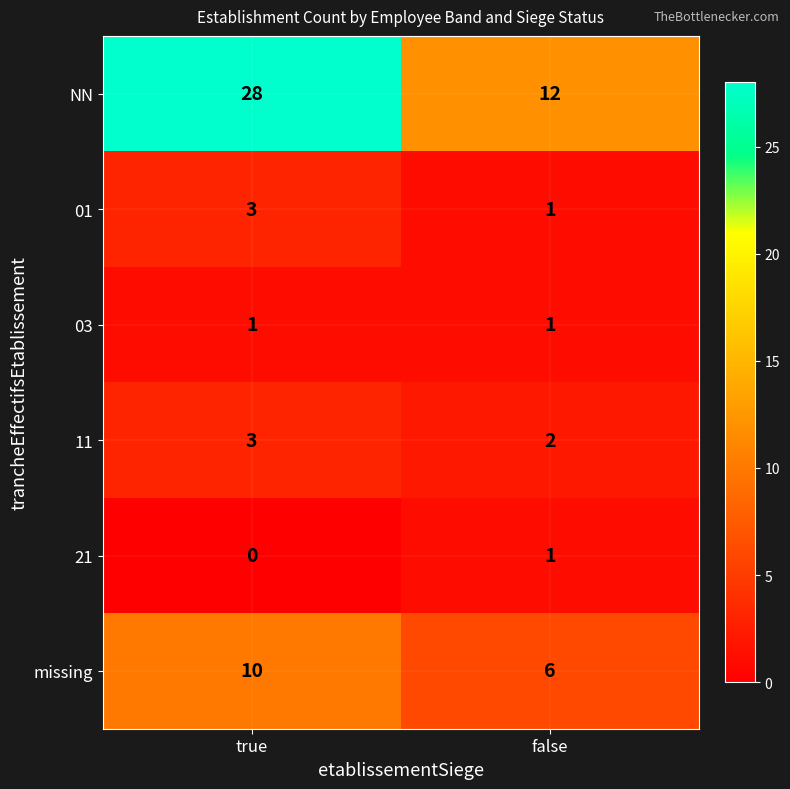

List the labels in order of 11 value, smallest first.

false, true